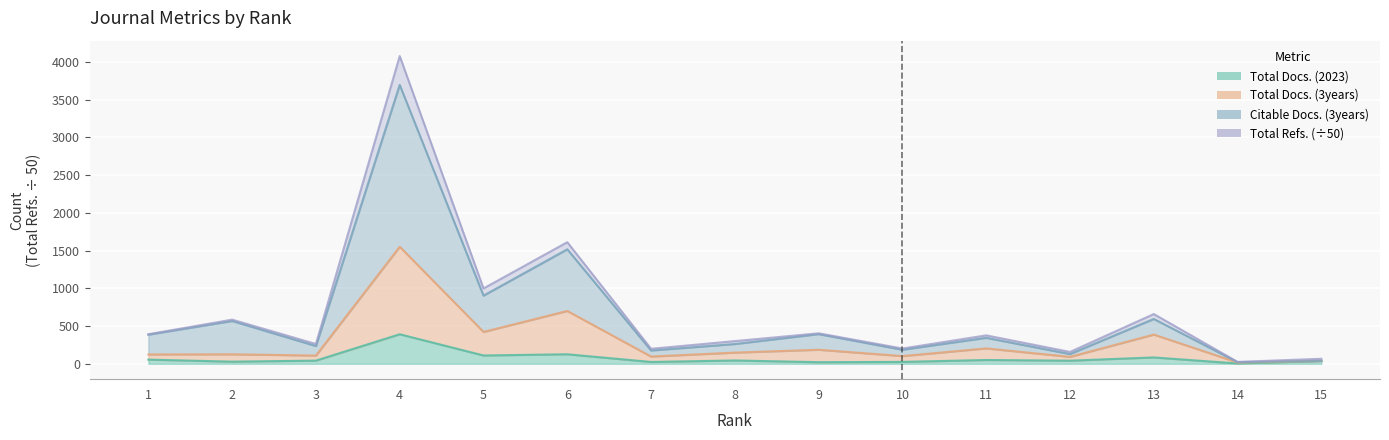

What is the average value of the Total Docs. (3years) series?

287